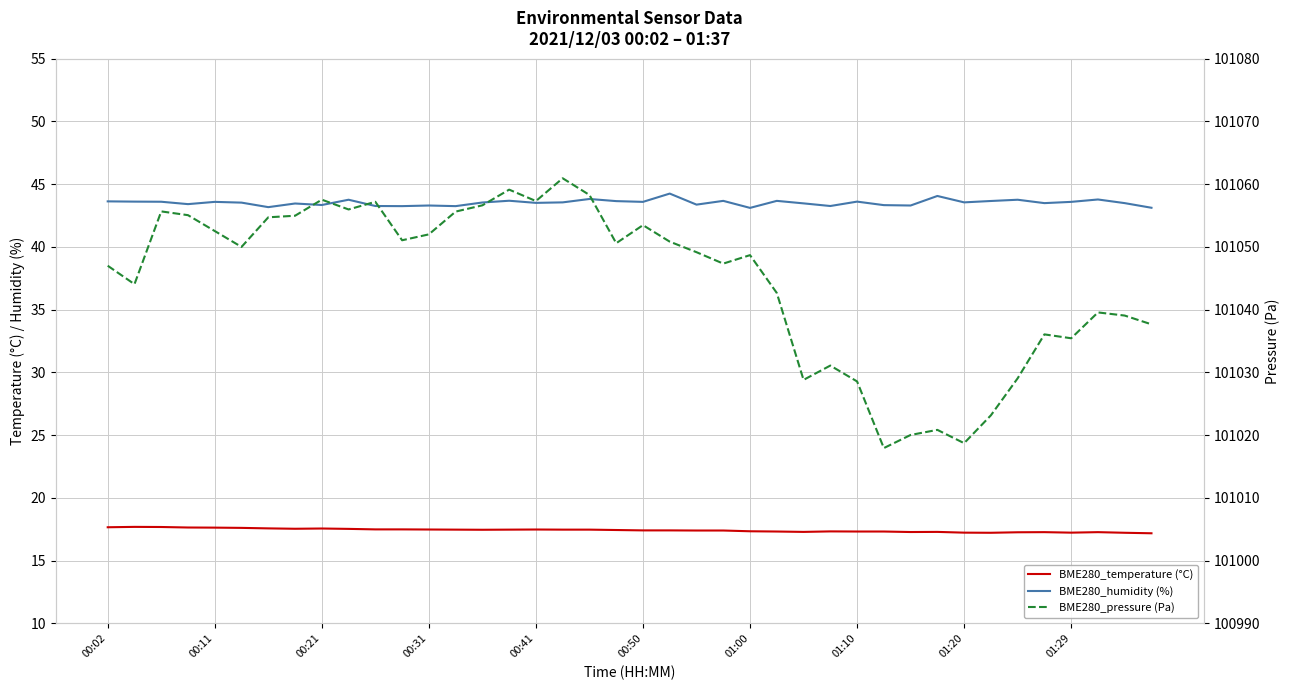

True or false: BME280_humidity (%) and BME280_pressure (Pa) cross at least once.

False